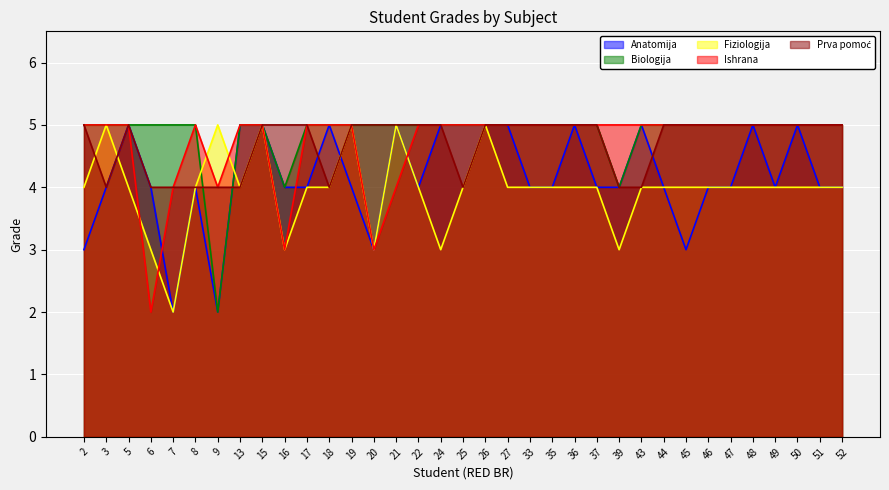

What are all the series names shown in the legend?

Anatomija, Biologija, Fiziologija, Ishrana, Prva pomoć